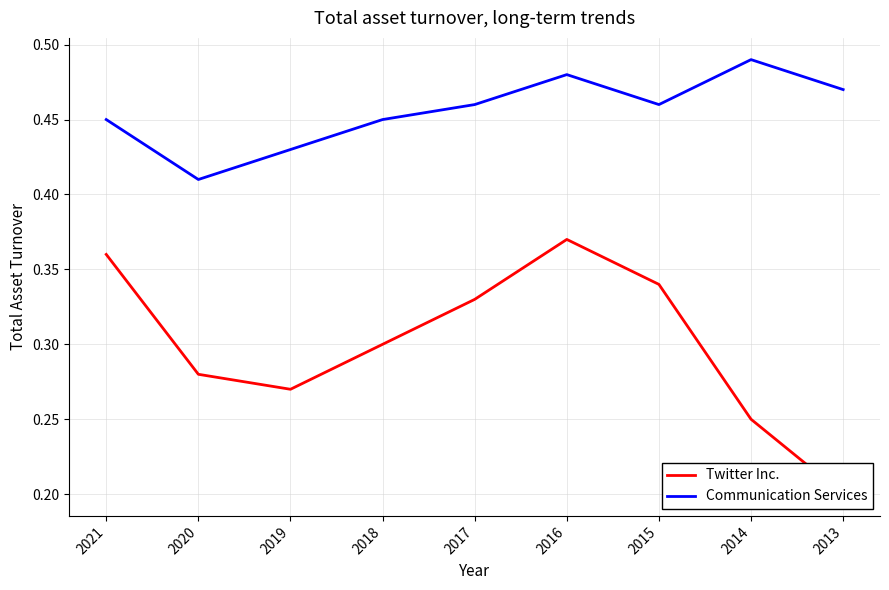

Reading left to right, list all the values displayed in this chart.

Twitter Inc.: 0.4	0.3	0.3	0.3	0.3	0.4	0.3	0.2	0.2
Communication Services: 0.5	0.4	0.4	0.5	0.5	0.5	0.5	0.5	0.5